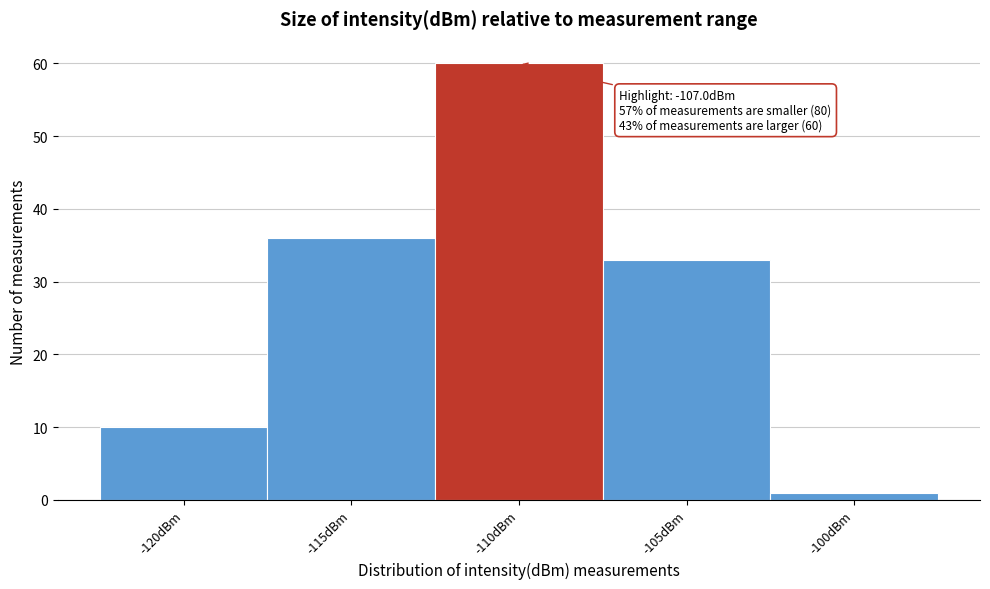

Reading left to right, what are all the values shown in this chart?

-120dBm=10	-115dBm=36	-110dBm=60	-105dBm=33	-100dBm=1